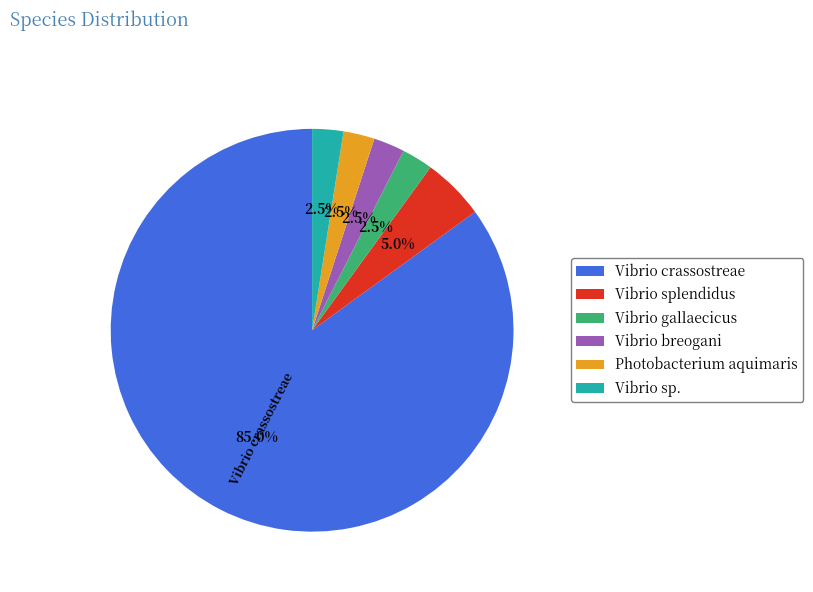

Is the sum of Vibrio splendidus and Vibrio gallaecicus greater than half?

No